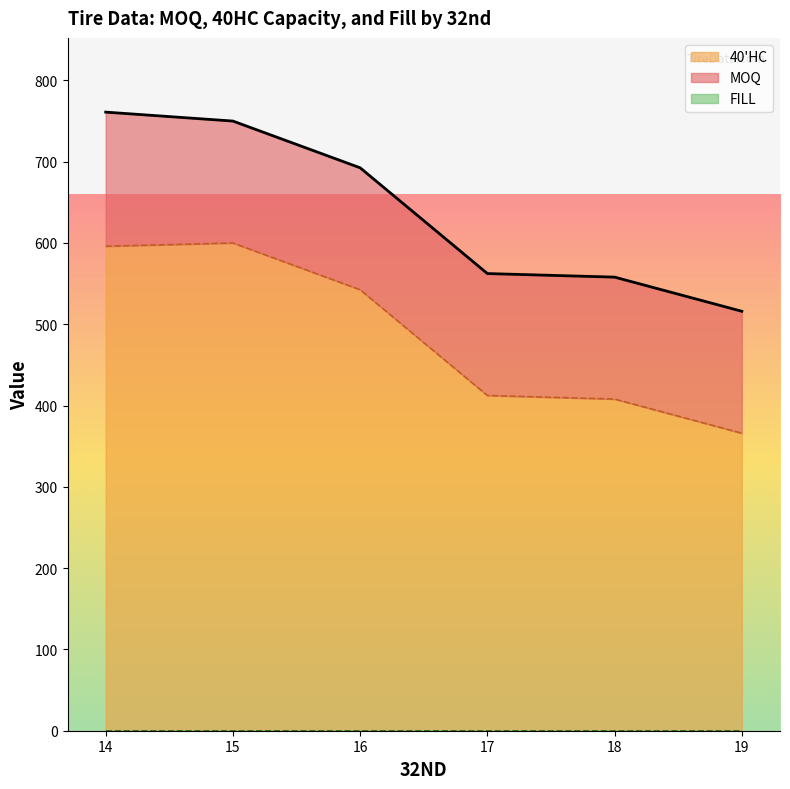

Which category has the lowest value in the 40'HC series?

19